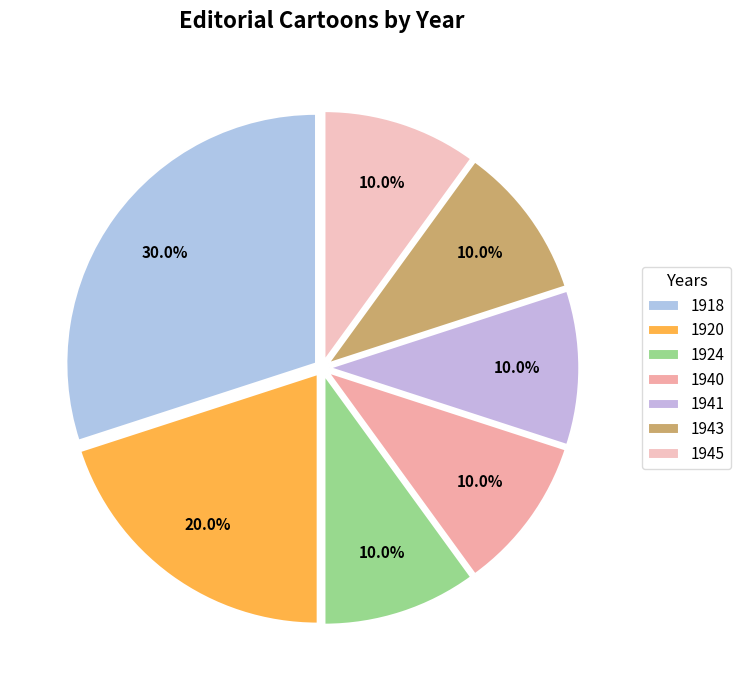

What is the largest slice in the pie chart?

1918